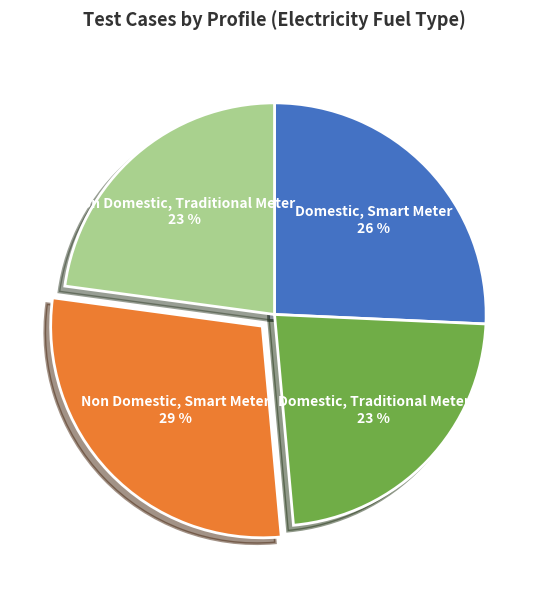

Is Non Domestic, Smart Meter the majority of the pie?

No